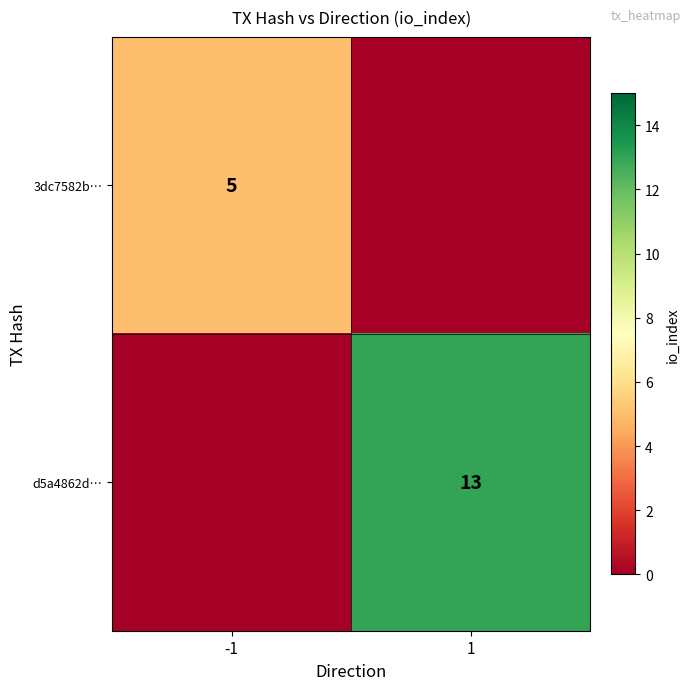

True or false: 3dc7582b… has a value of 5 at -1.

True